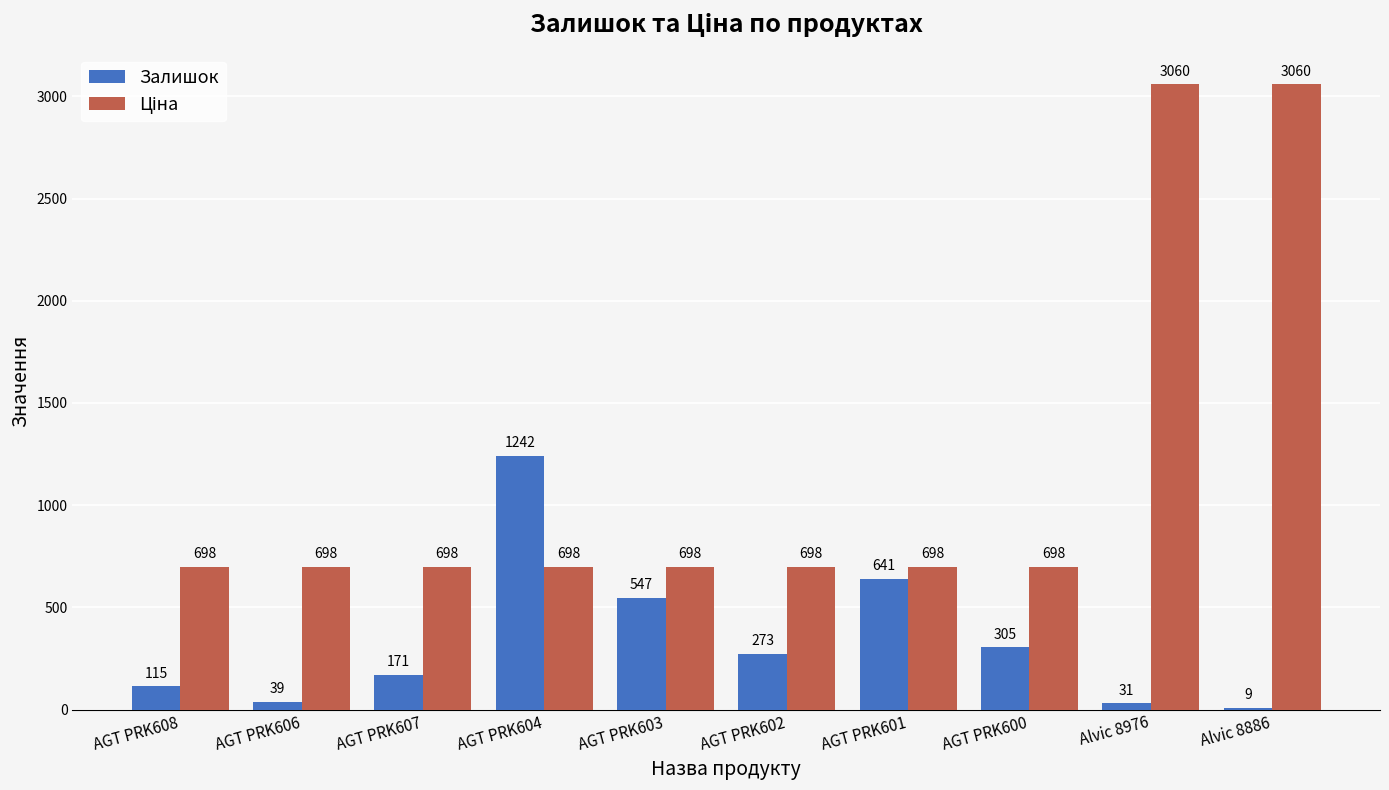

The Залишок series shows 304.7 at AGT PRK604. True or false?

False